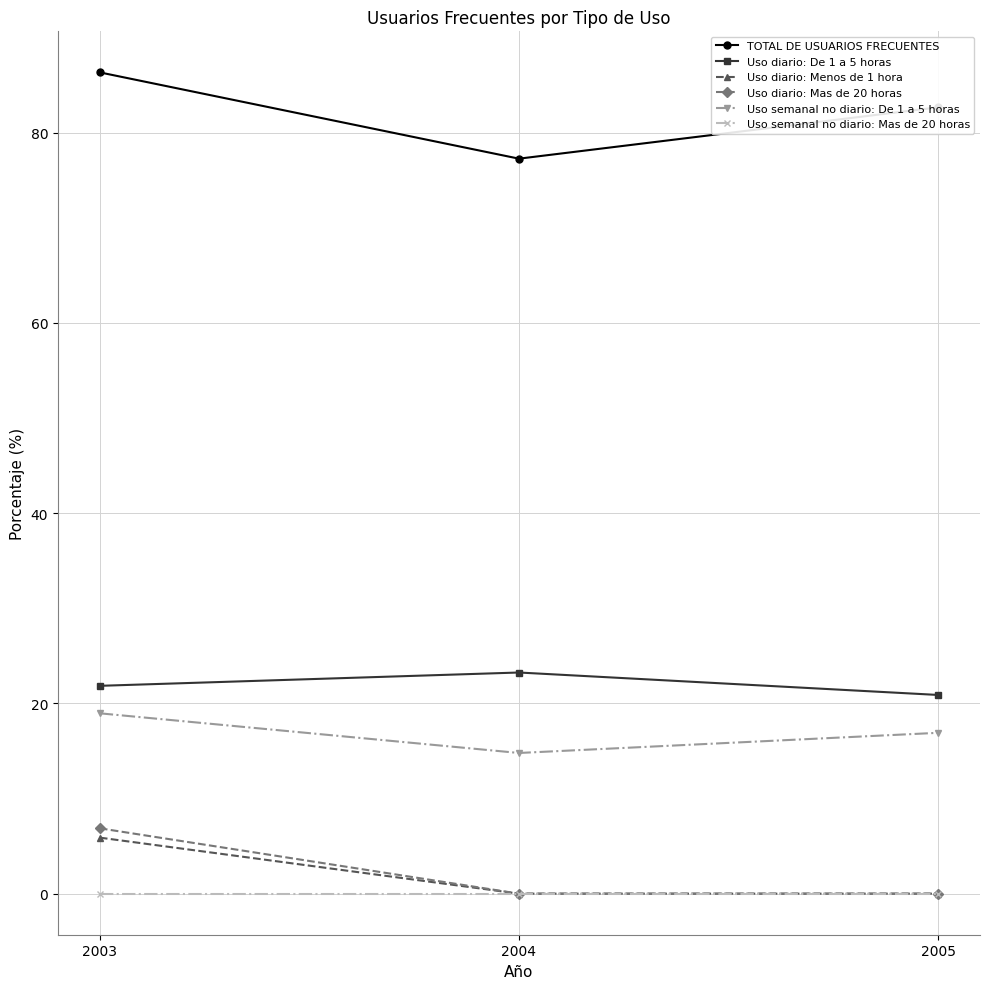

Is the value of Uso diario: De 1 a 5 horas at 2003 greater than the value of TOTAL DE USUARIOS FRECUENTES at 2003?

No